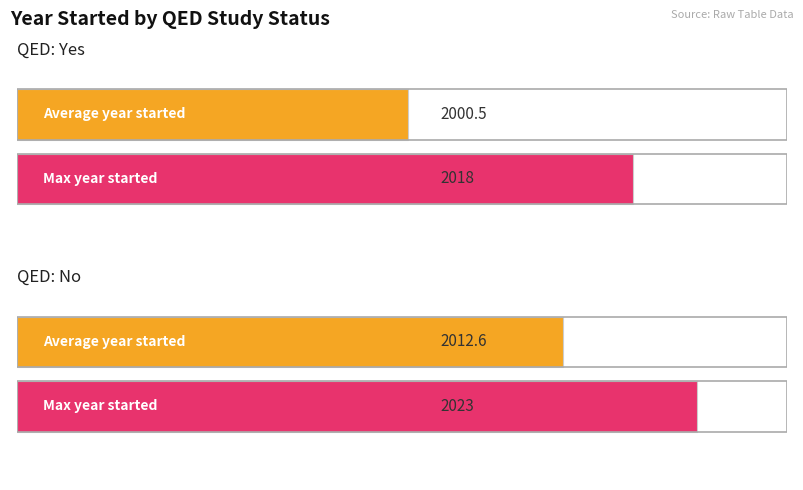

Which series has the largest total across all categories?

Max Year Started